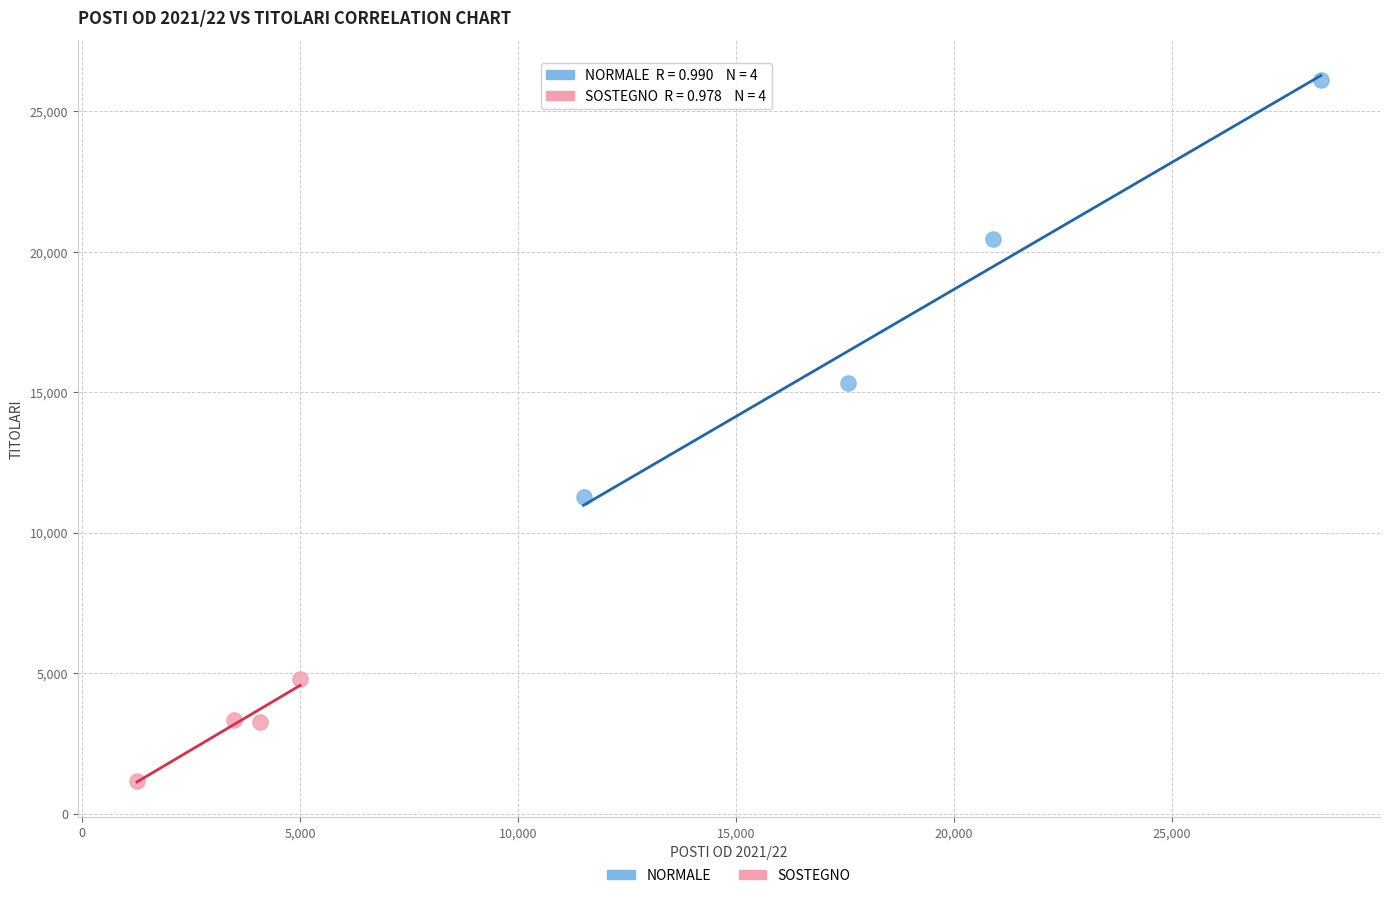

What are all the series names shown in the legend?

NORMALE, SOSTEGNO